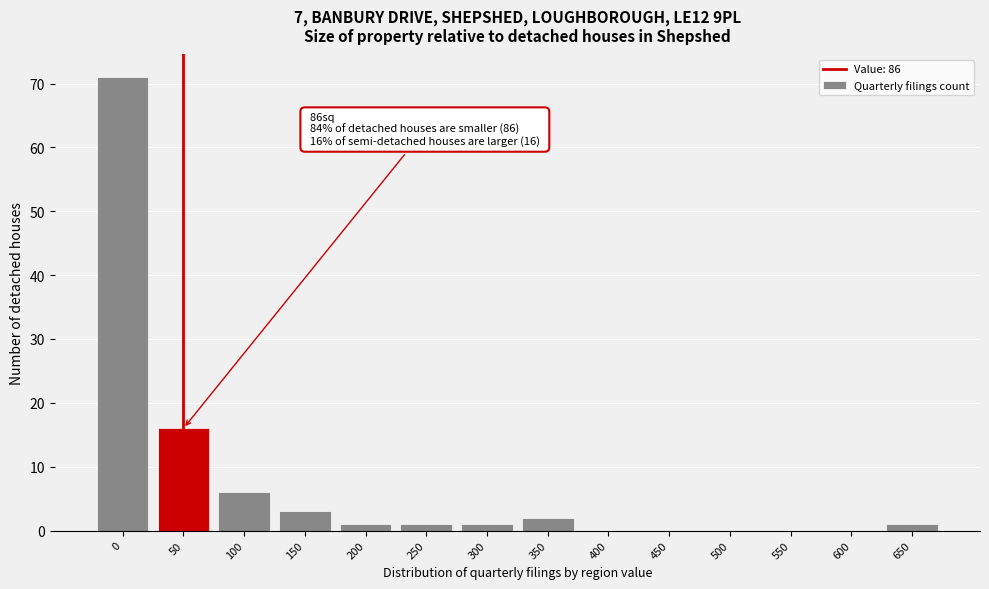

Reading left to right, what are all the values shown in this chart?

0=71	50=16	100=6	150=3	200=1	250=1	300=1	350=2	400=0	450=0	500=0	550=0	600=0	650=1